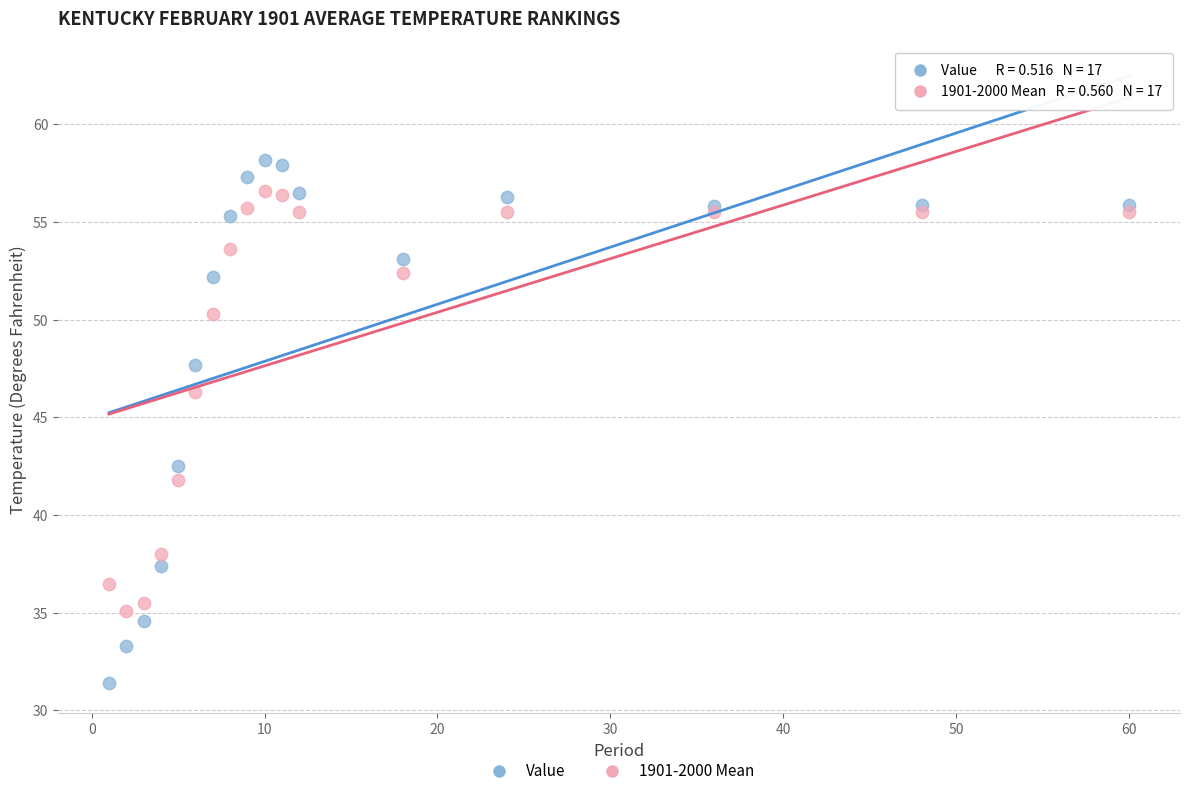

Across all series, what Y value is closest to 44?

42.5